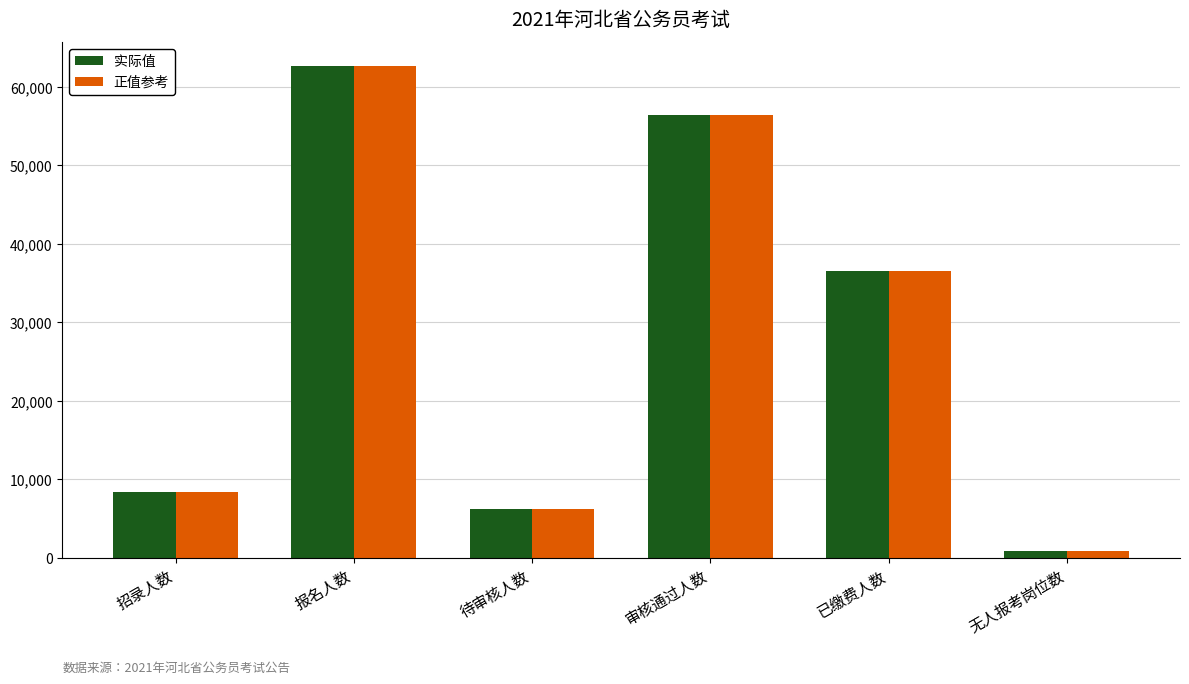

Is it true that 正值参考 equals 6141 at 待审核人数?

True